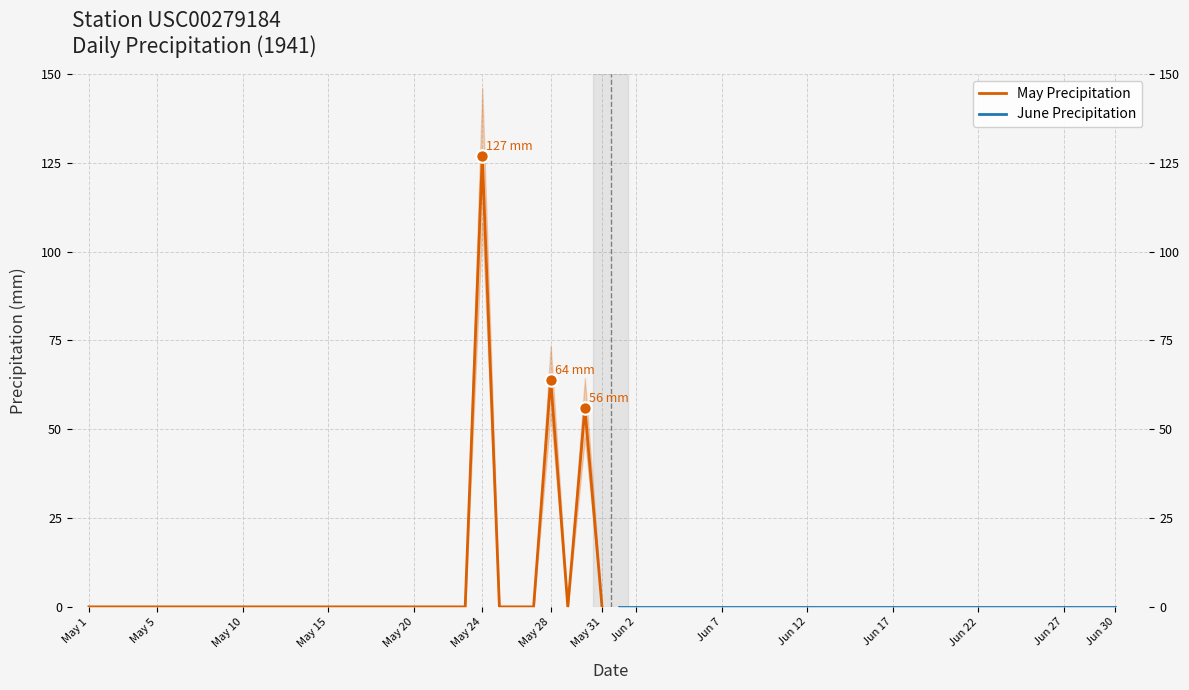

Between Jun 30 and Jun 12, which is larger?

Jun 30